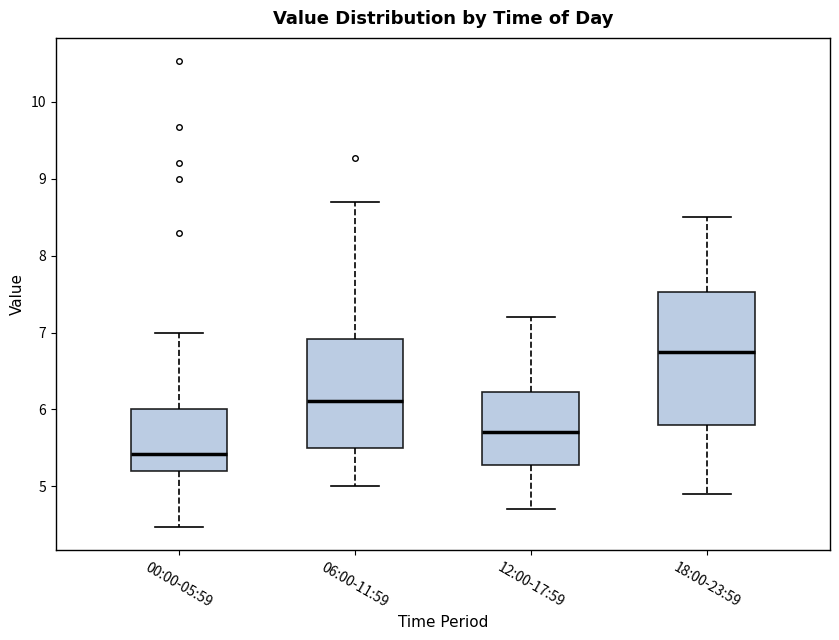

Reading left to right, transcribe this box plot: for each box, give where its median line is, the range the box spans, and where its two whiskers end, as read against the y-axis. The values are not printed on the chart, so give them approximately, as read against the axis.

00:00-05:59: median 5.4, box 5.2 to 6.0, whiskers 4.5 to 7.0
06:00-11:59: median 6.1, box 5.5 to 6.9, whiskers 5.0 to 8.7
12:00-17:59: median 5.7, box 5.3 to 6.2, whiskers 4.7 to 7.2
18:00-23:59: median 6.8, box 5.8 to 7.5, whiskers 4.9 to 8.5